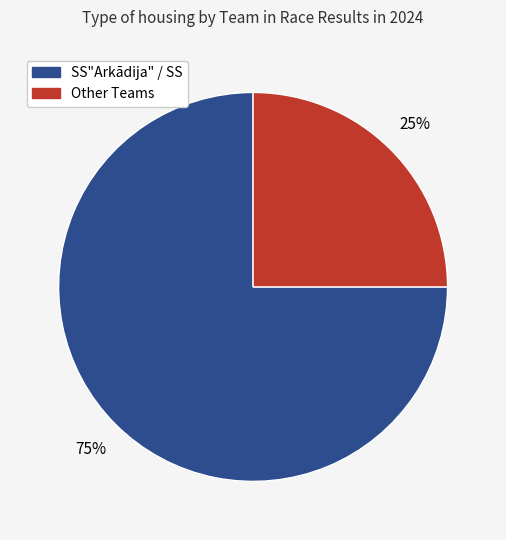

How many slices are in this pie chart?

2